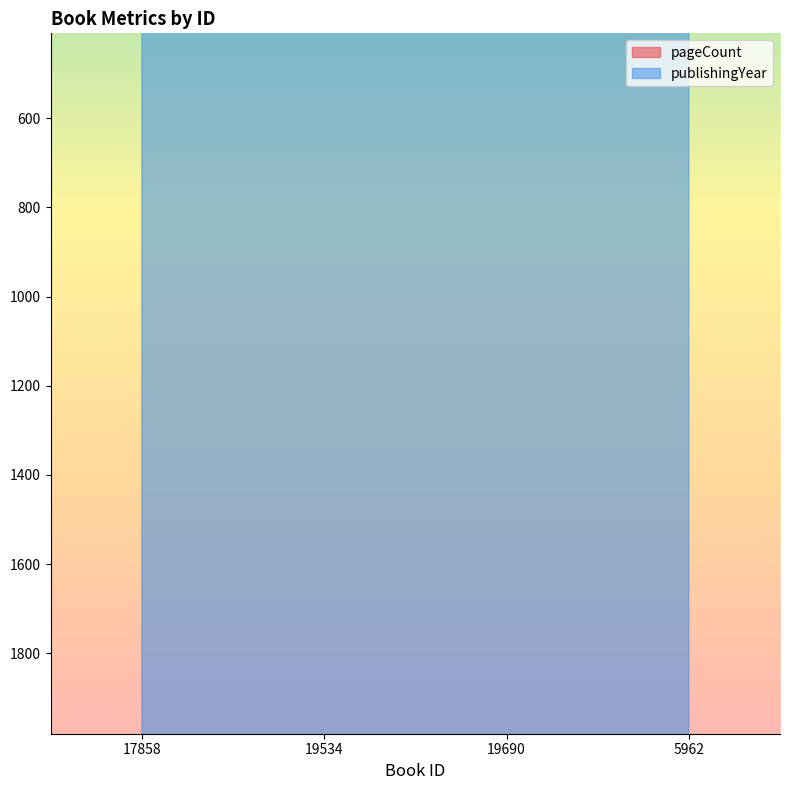

List the series in order of their overall mean, highest first.

publishingYear, pageCount